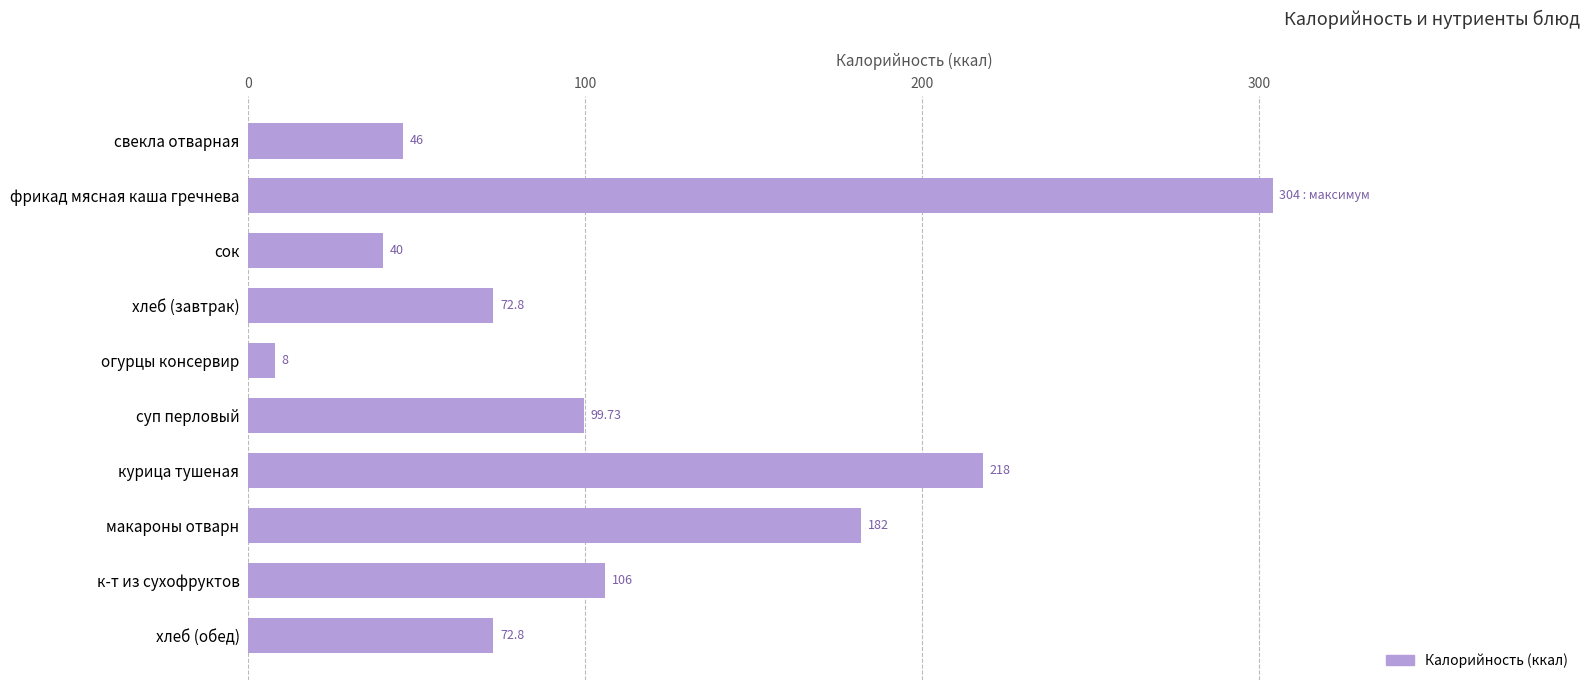

What is the difference between the maximum and second lowest values?

264.0